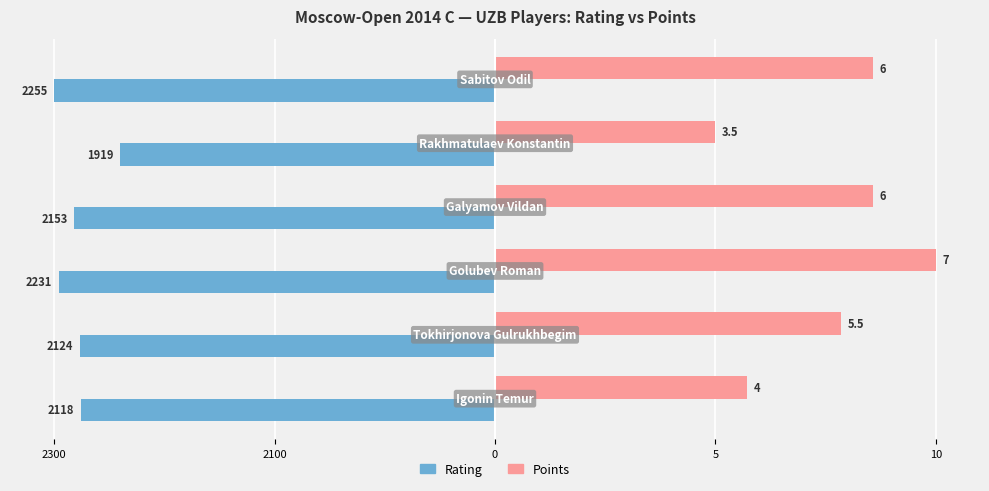

What are all the series names shown in the legend?

Rating, Points